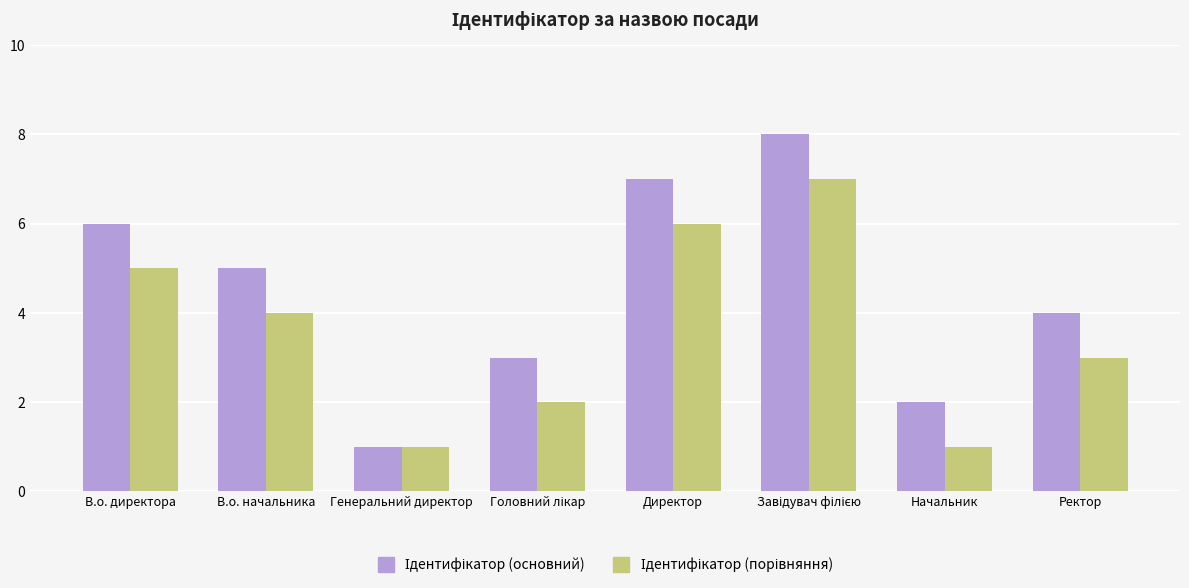

What is the total value across all series at В.о. директора?

11